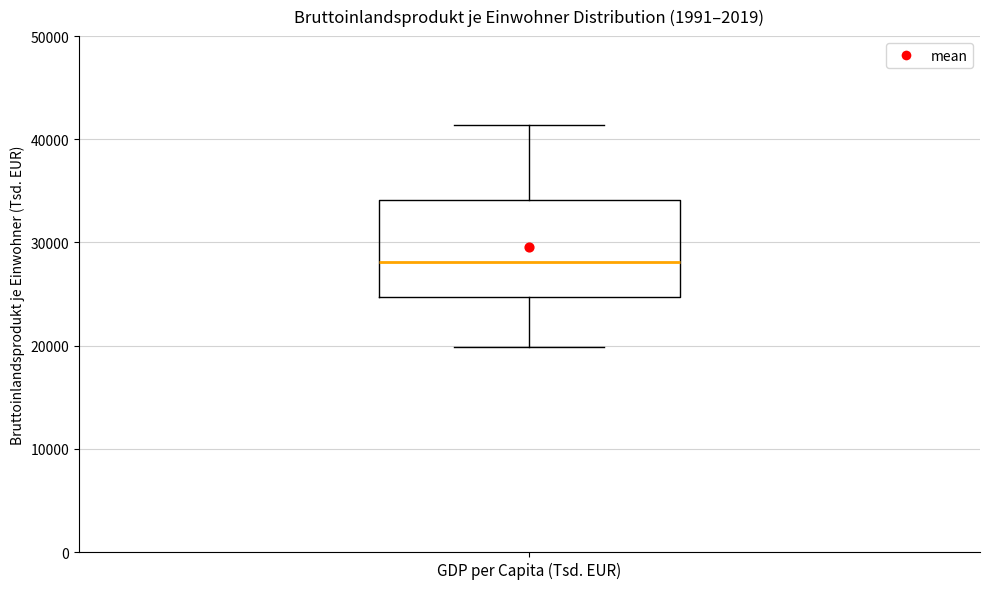

Read this box plot against the y-axis: the position of the median line, the range covered by the box, and the ends of both whiskers. The values are not printed on the chart, so give them approximately, as read against the axis.

median 28000, box 25000 to 34000, whiskers 20000 to 41000